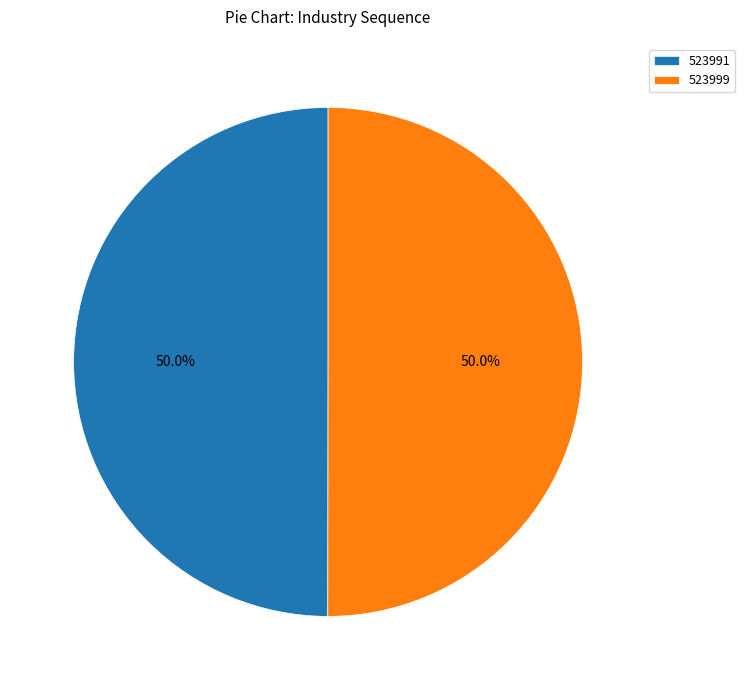

True or false: 523991 accounts for 38% of the total.

False